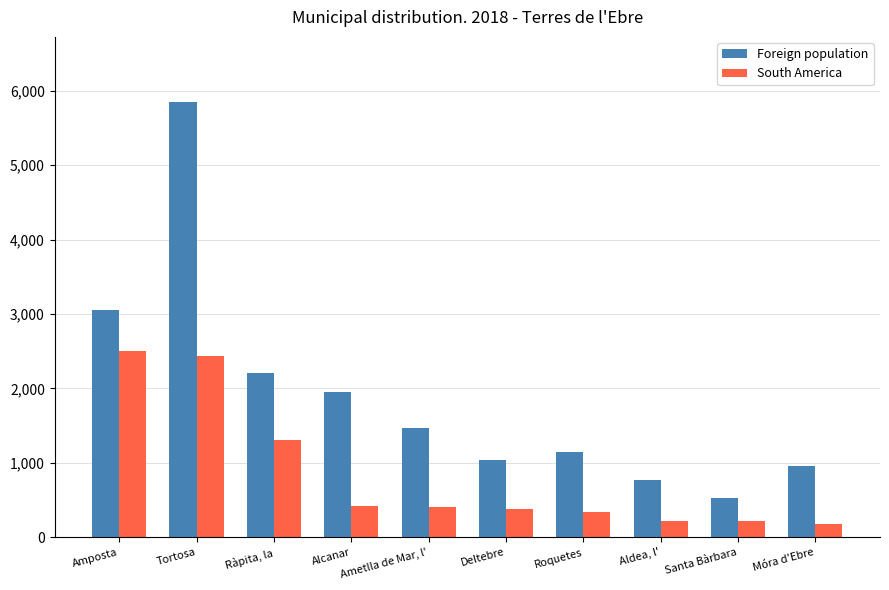

Which series changed the most between Alcanar and Aldea, l'?

Foreign population